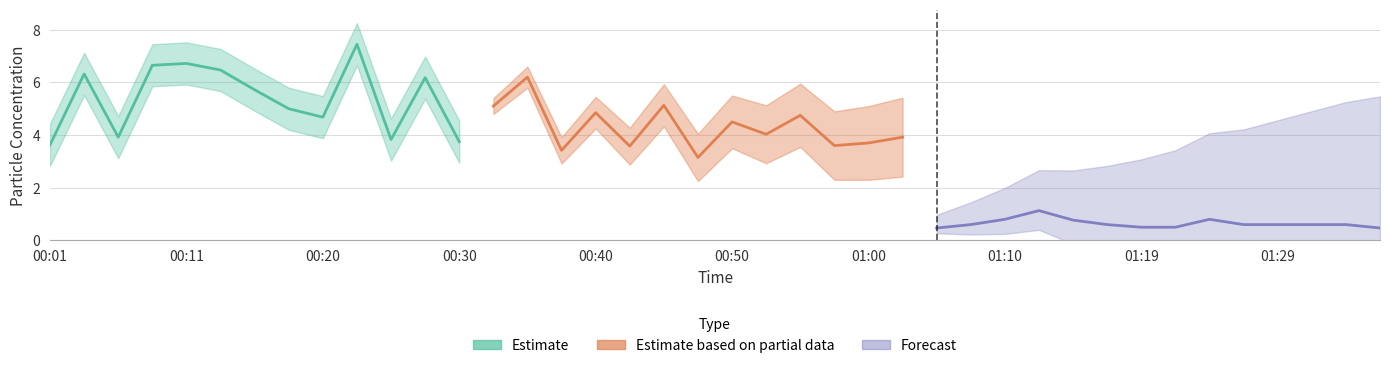

At which category does P1 reach its first local peak?

00:03